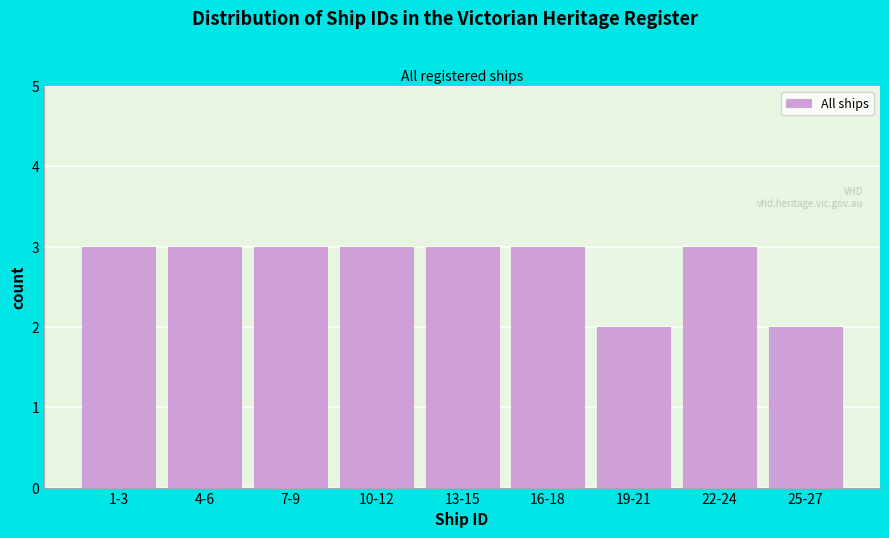

Reading left to right, transcribe all the data shown in this chart.

1-3=3	4-6=3	7-9=3	10-12=3	13-15=3	16-18=3	19-21=2	22-24=3	25-27=2